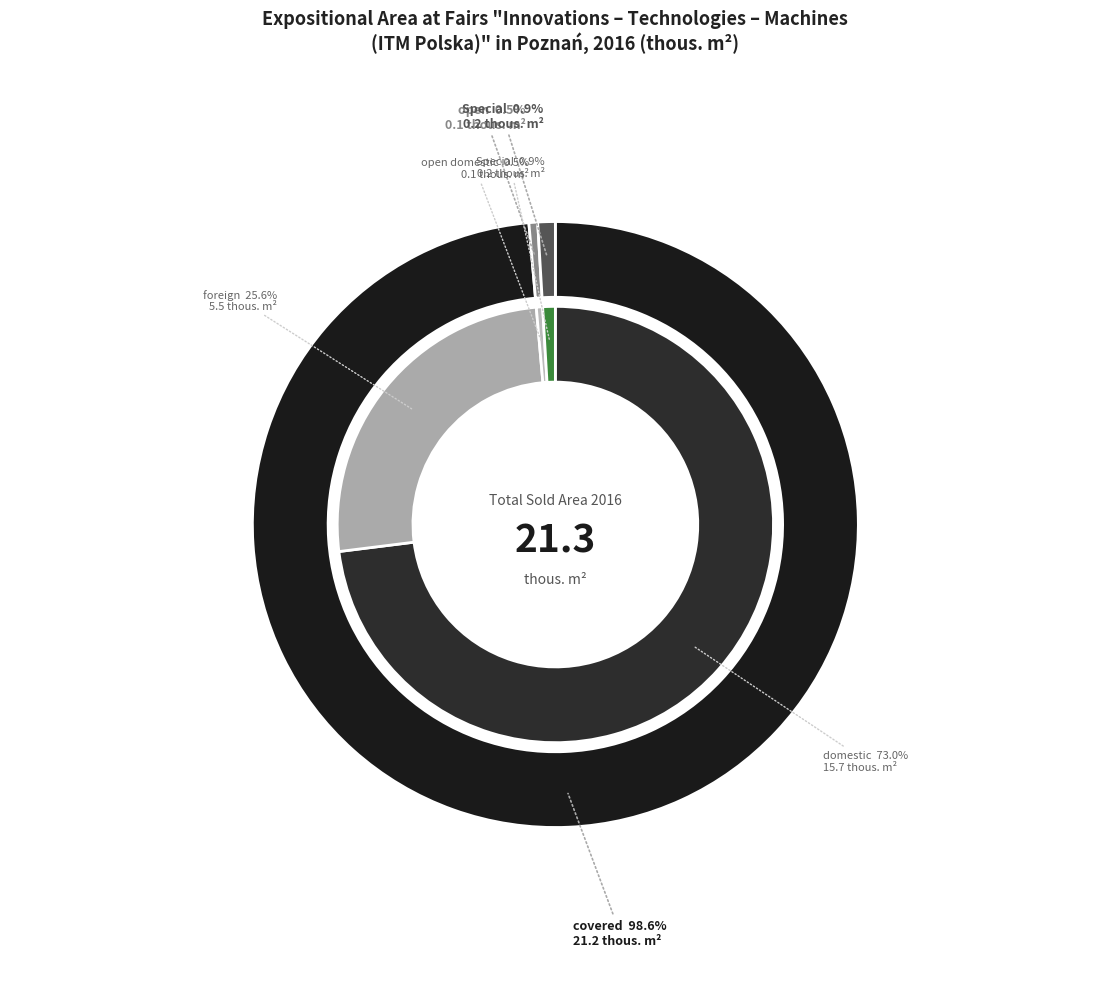

True or false: covered accounts for 99% of the total.

True